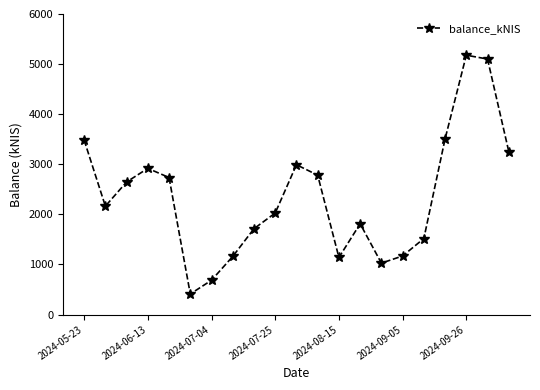

What is the smallest value displayed?

410.3